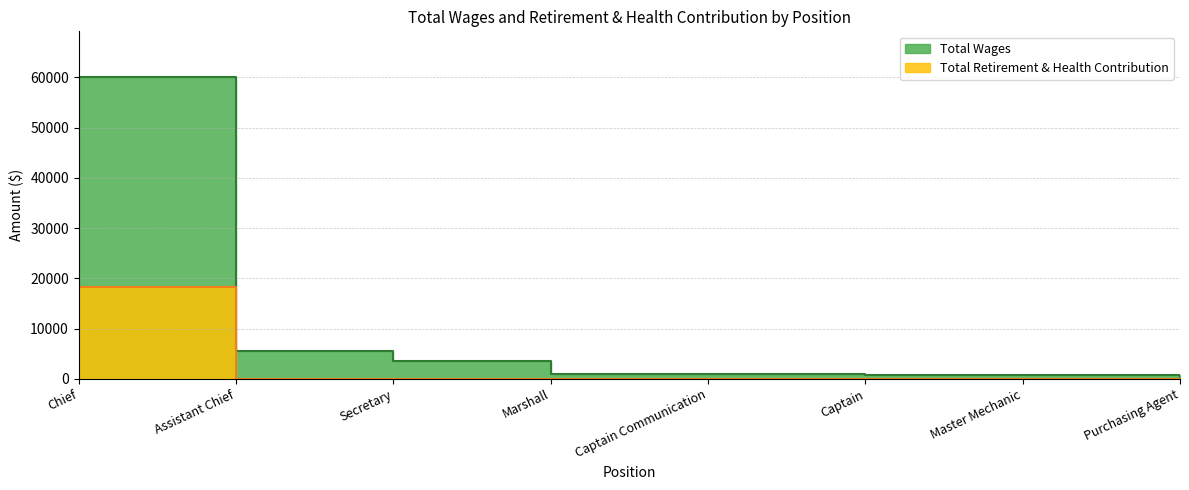

Reading left to right, list all the values displayed in this chart.

Total Wages: Chief=60127	Assistant Chief=5460	Secretary=3600	Marshall=980	Captain Communication=876	Captain=678	Master Mechanic=678	Purchasing Agent=198
Total Retirement & Health Contribution: Chief=18338	Assistant Chief=0	Secretary=0	Marshall=0	Captain Communication=0	Captain=0	Master Mechanic=0	Purchasing Agent=0